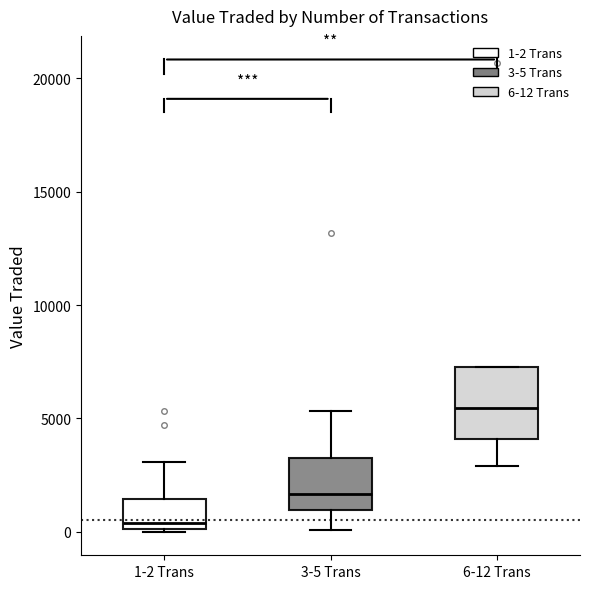

Which box is the tallest, from its lower edge to its upper edge?

6-12 Trans